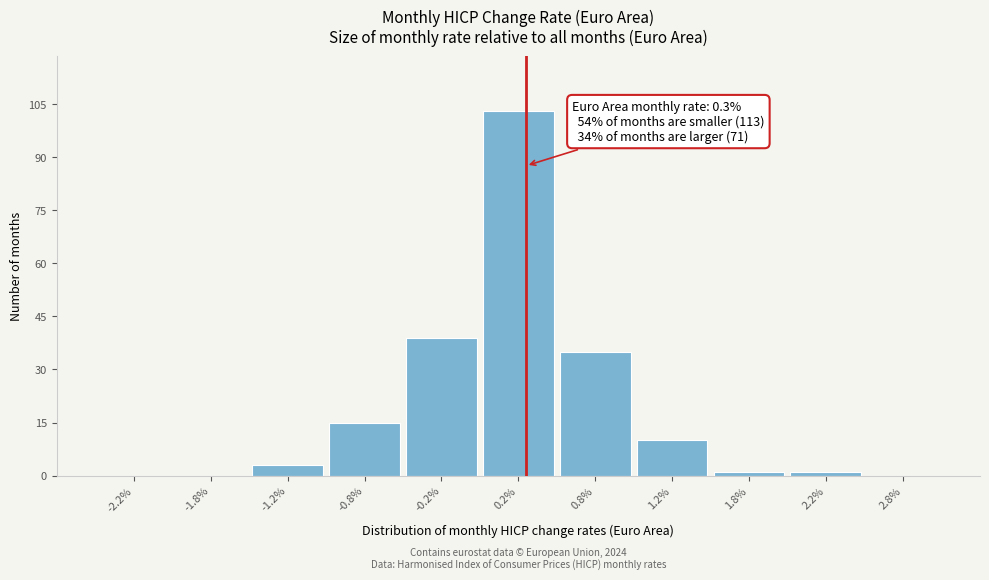

Over which range of the x-axis is the bar tallest?

0.0 to 0.5